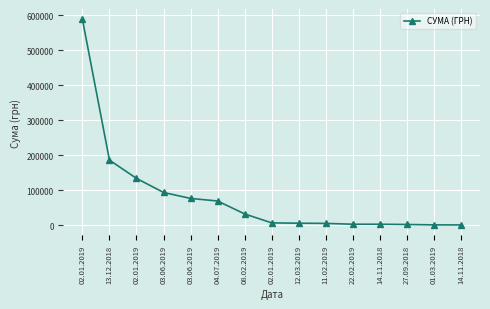

Is this an area chart (filled region under the line)?

No